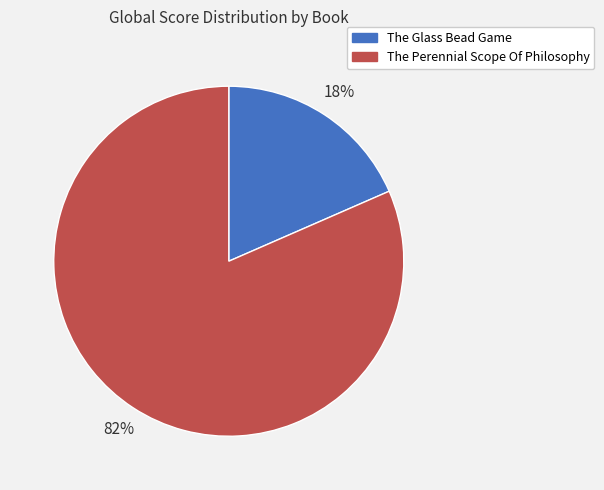

What percentage is the The Perennial Scope Of Philosophy slice, to the nearest percent?

82%